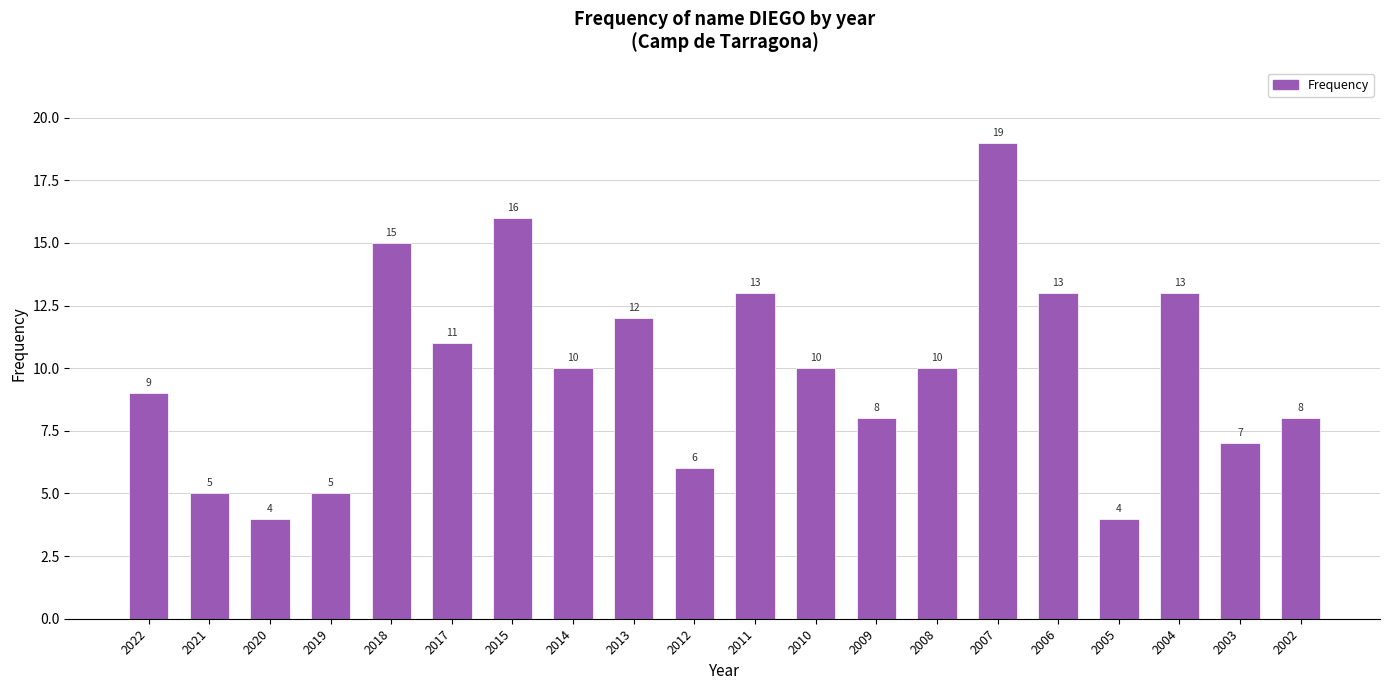

Does the chart contain any negative values?

No